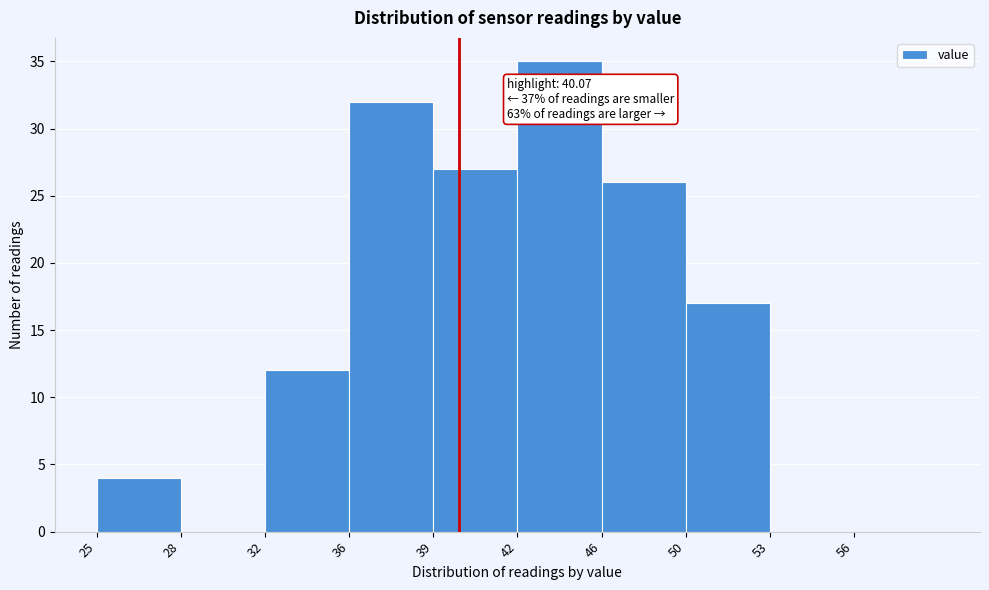

Reading left to right, extract all data points from this chart.

25=4	28=0	32=12	36=32	39=27	42=35	46=26	50=17	53=0	56=0